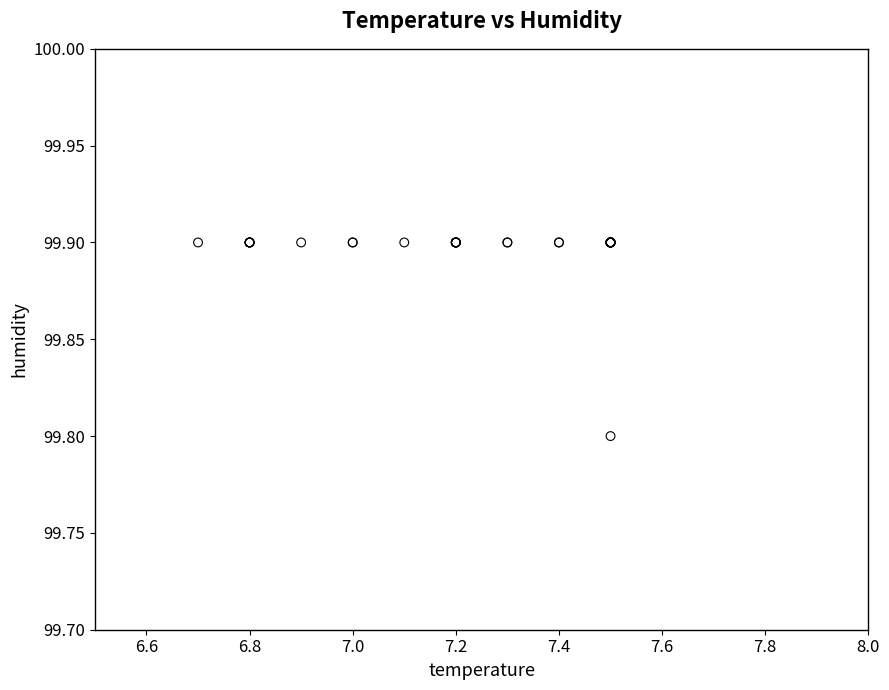

What Y value in the scatter plot is closest to 99?

99.8